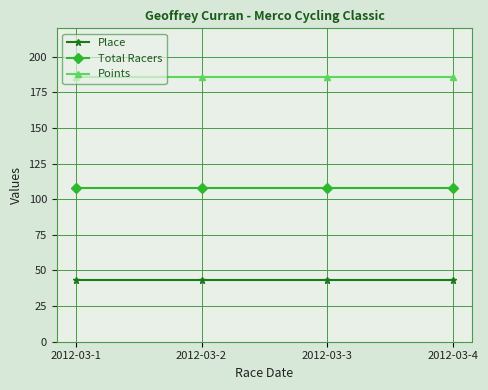

Rank the series by their maximum value, from lowest to highest.

Place, Total Racers, Points